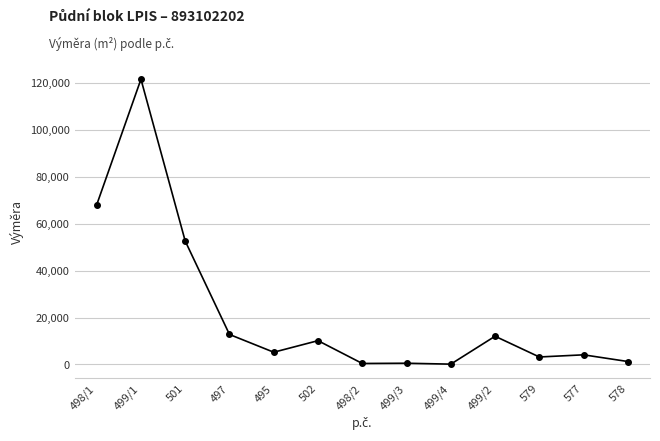

Which label corresponds to the largest value in the chart?

499/1